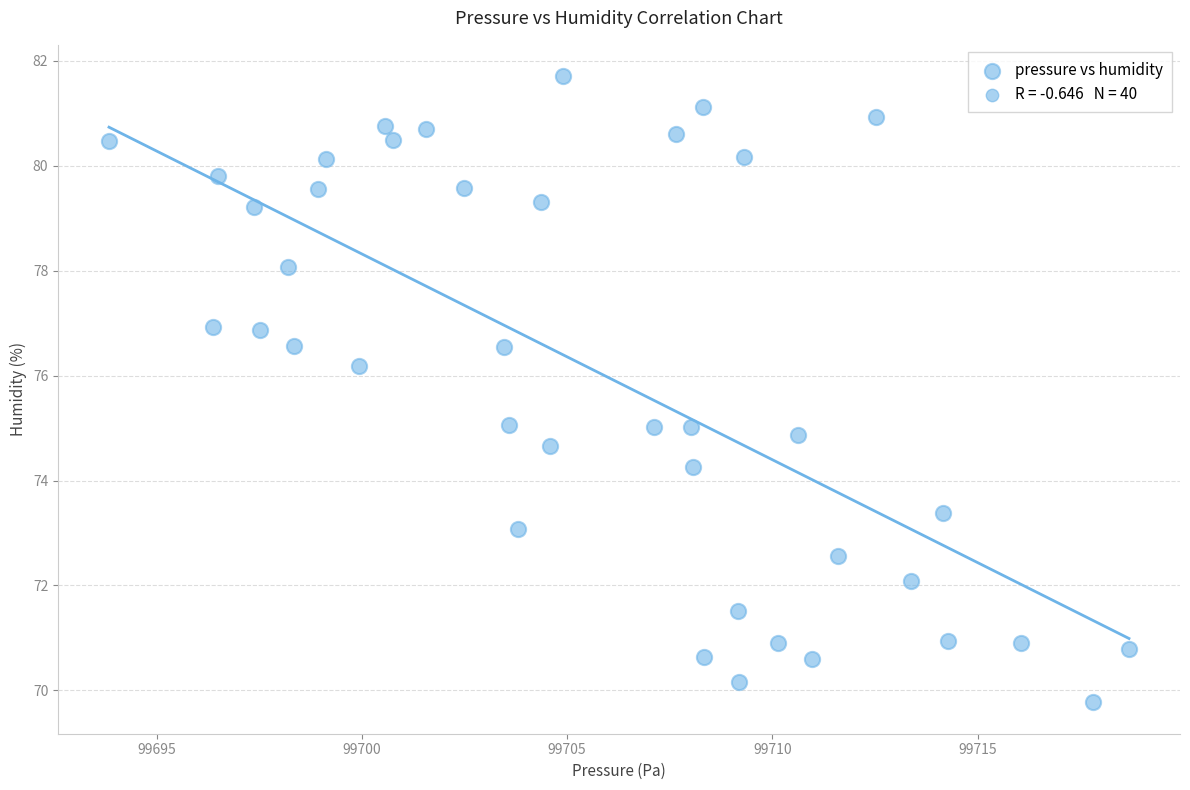

What is the range of X values (max minus min)?

24.9